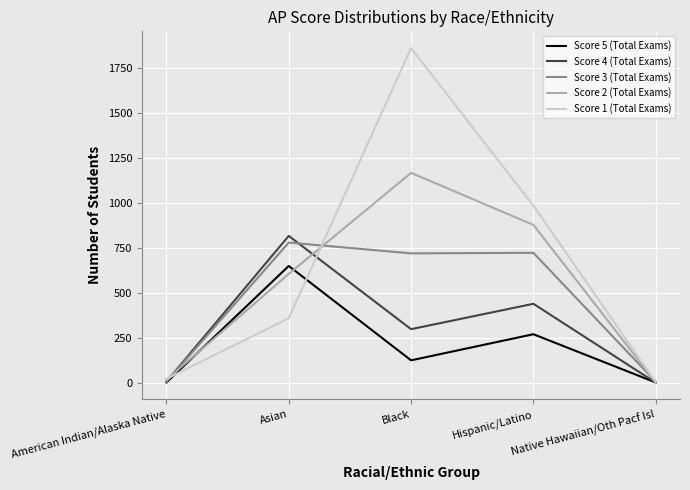

What is the total value across all series at Native Hawaiian/Oth Pacf Isl?

31